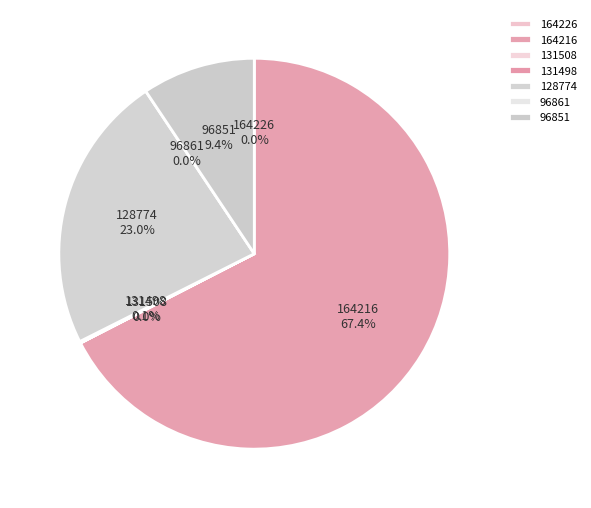

The 131508 slice represents 11% of the pie. True or false?

False